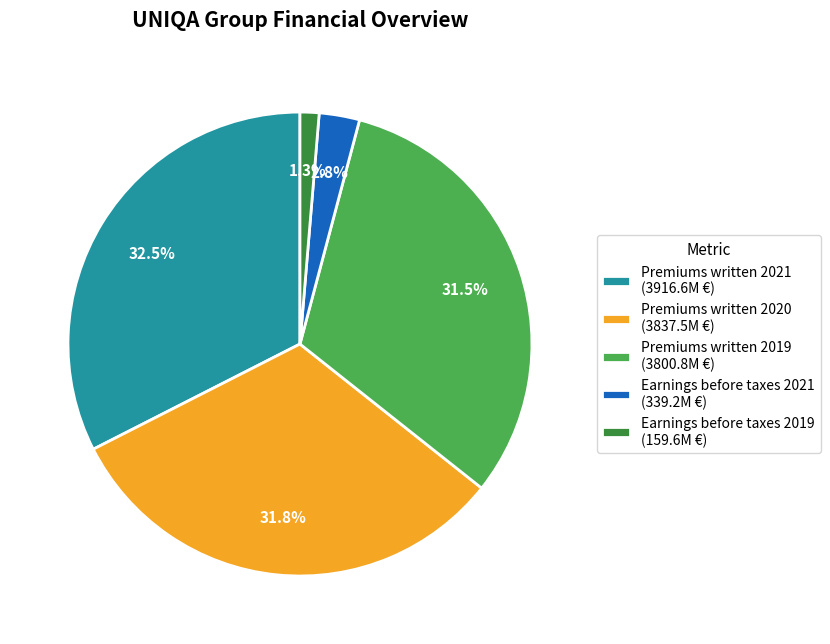

Do Premiums written 2019 (3800.8M €) and Earnings before taxes 2019 (159.6M €) together represent more than half of the pie?

No